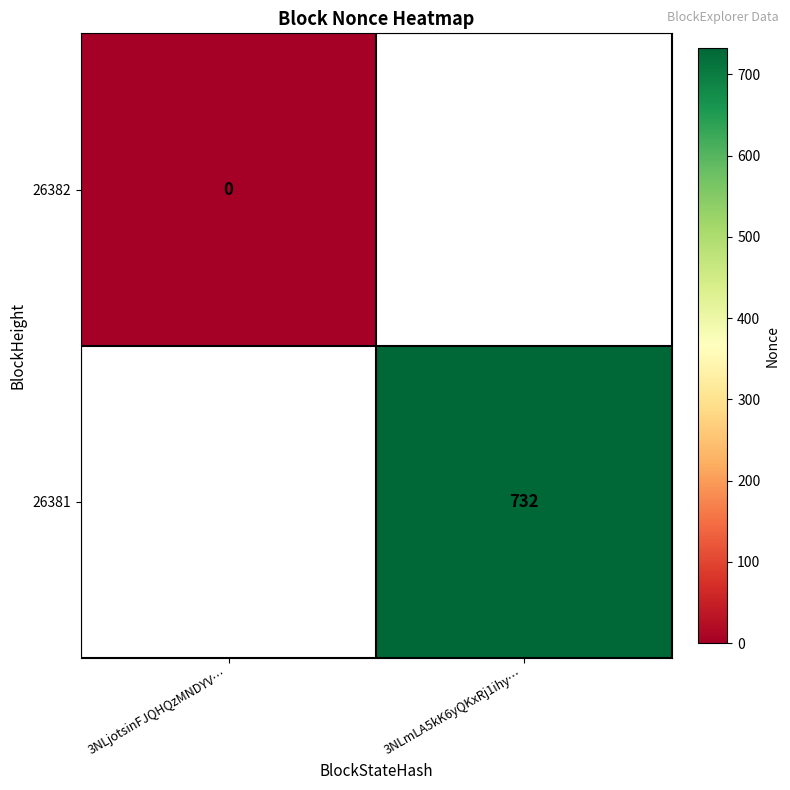

The 26381 series shows 337 at 3NLmLA5kK6yQKxRj1ihy…. True or false?

False